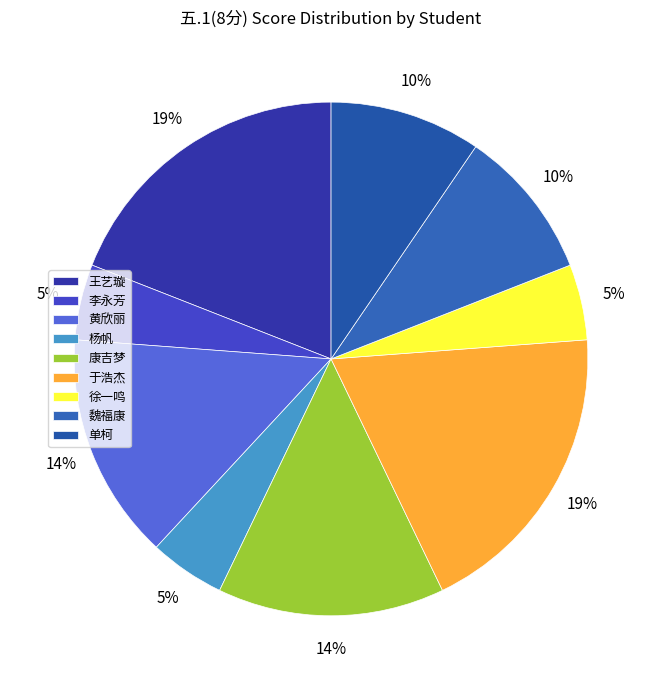

To the nearest percent, what is the combined percentage of 黄欣丽 and 于浩杰?

33%